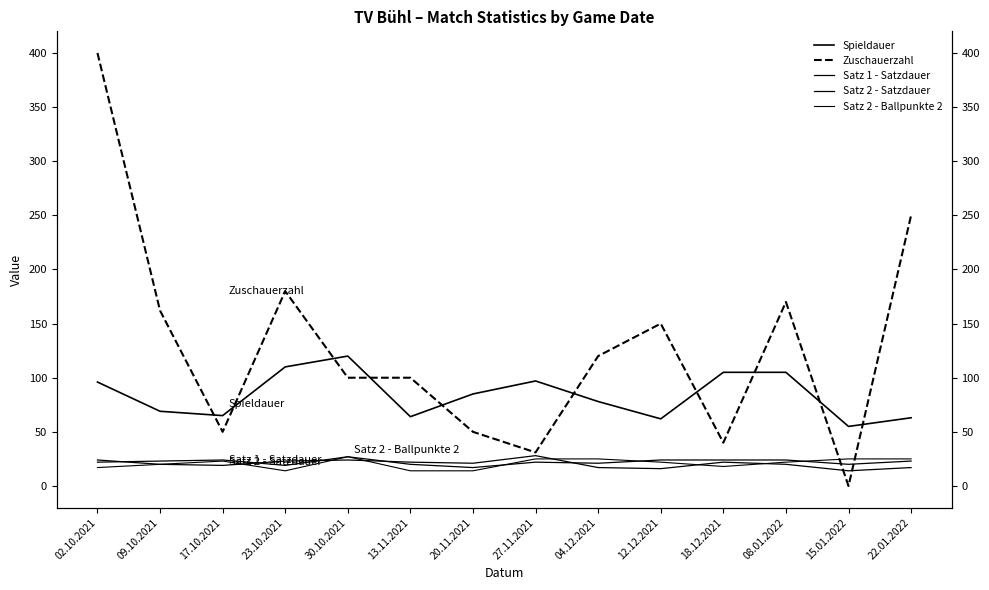

What is the label of the 14th point from the left?

22.01.2022